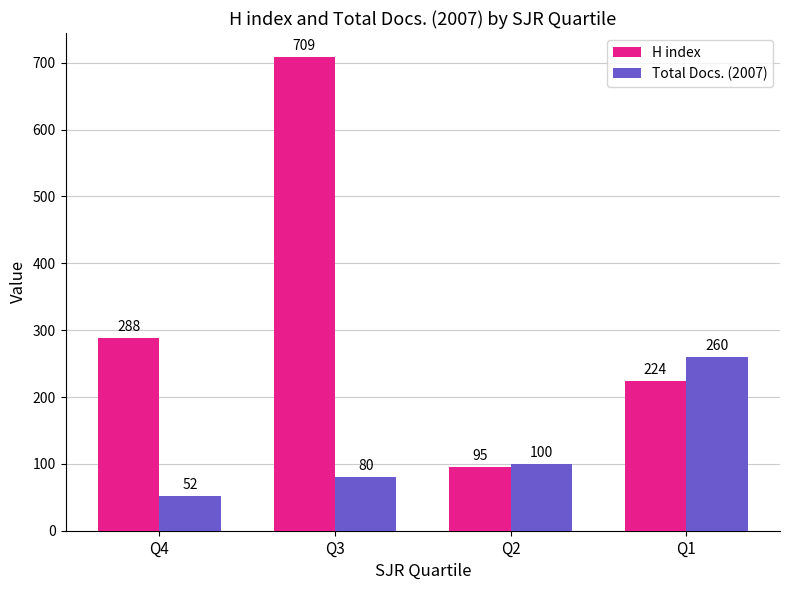

What is the total value across all series at Q1?

484